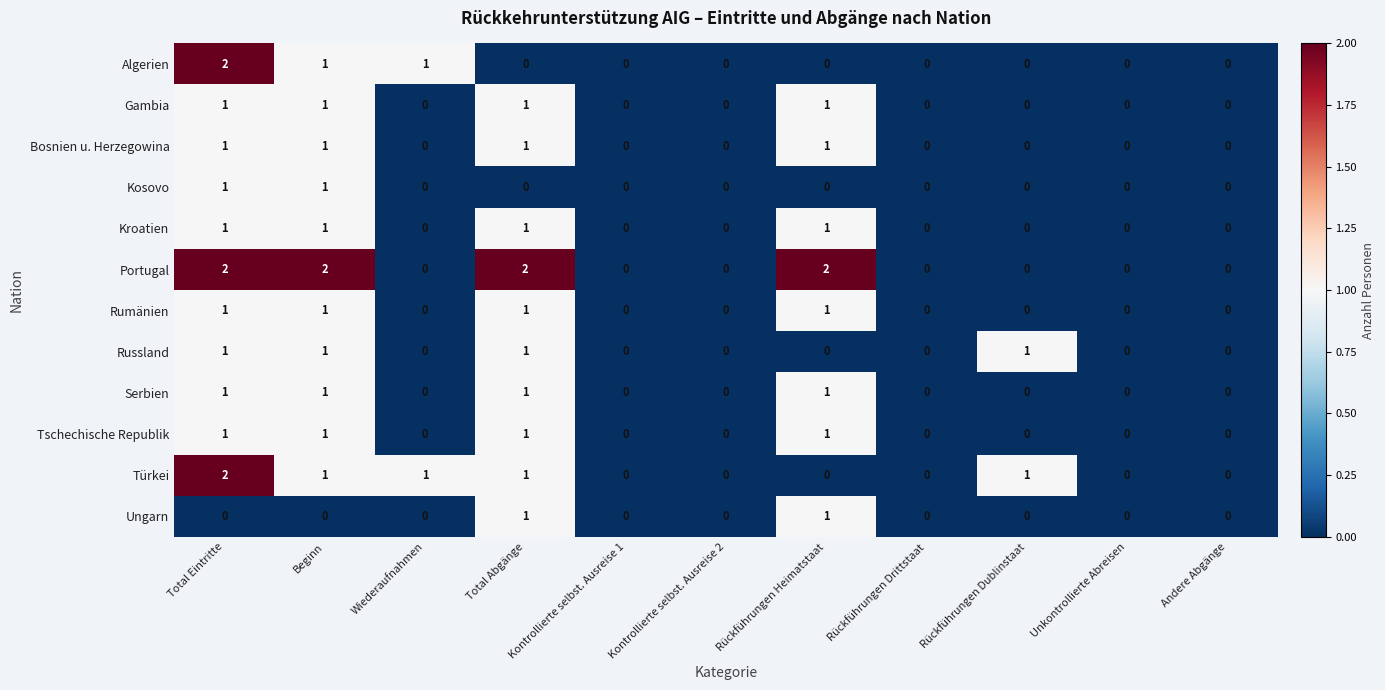

What is the total value across all series at Rückführungen Heimatstaat?

9